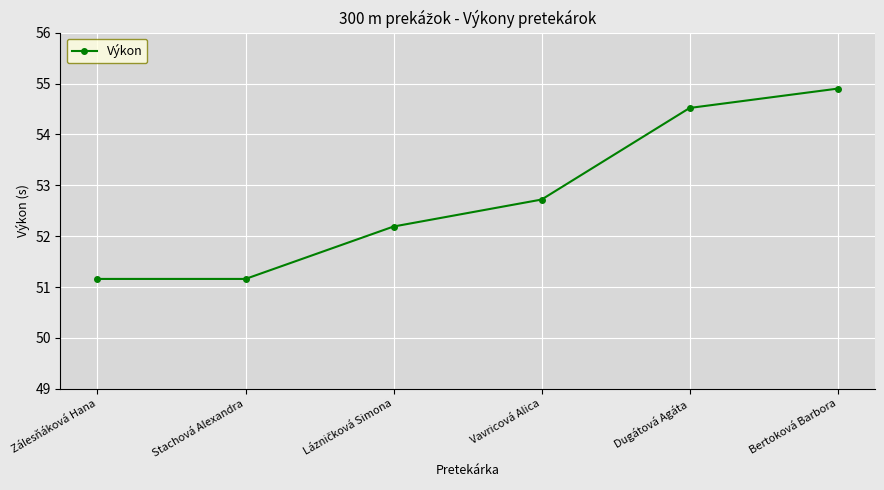

What is the approximate value at Vavricová Alica?

52.7